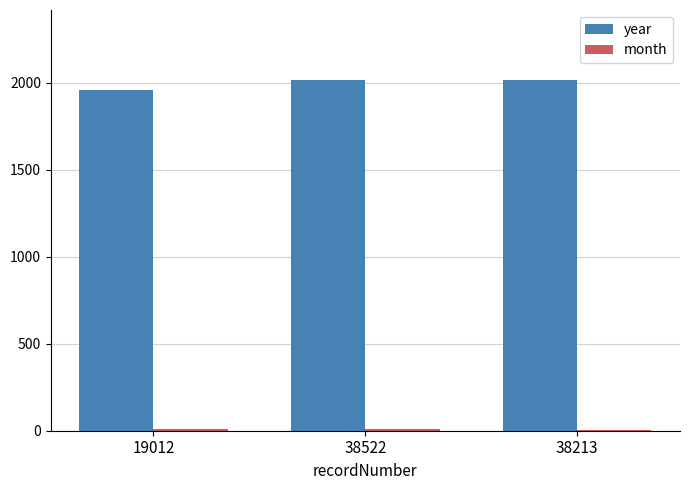

What is the highest value of the year series?

2015